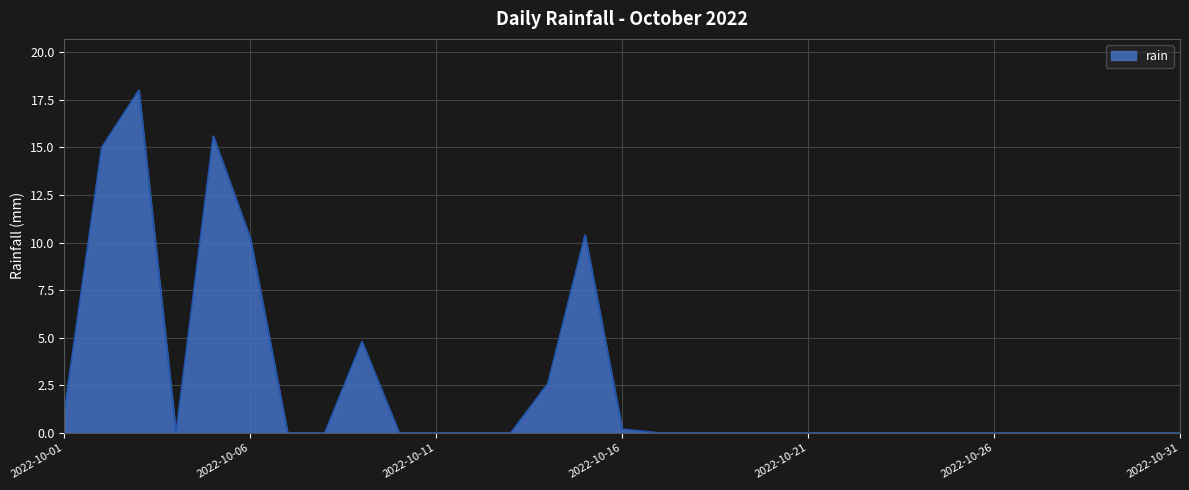

What is the maximum value shown in the chart?

18.0